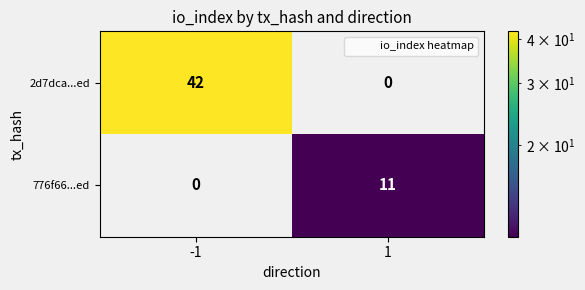

What is the difference between the highest and lowest values at -1?

42